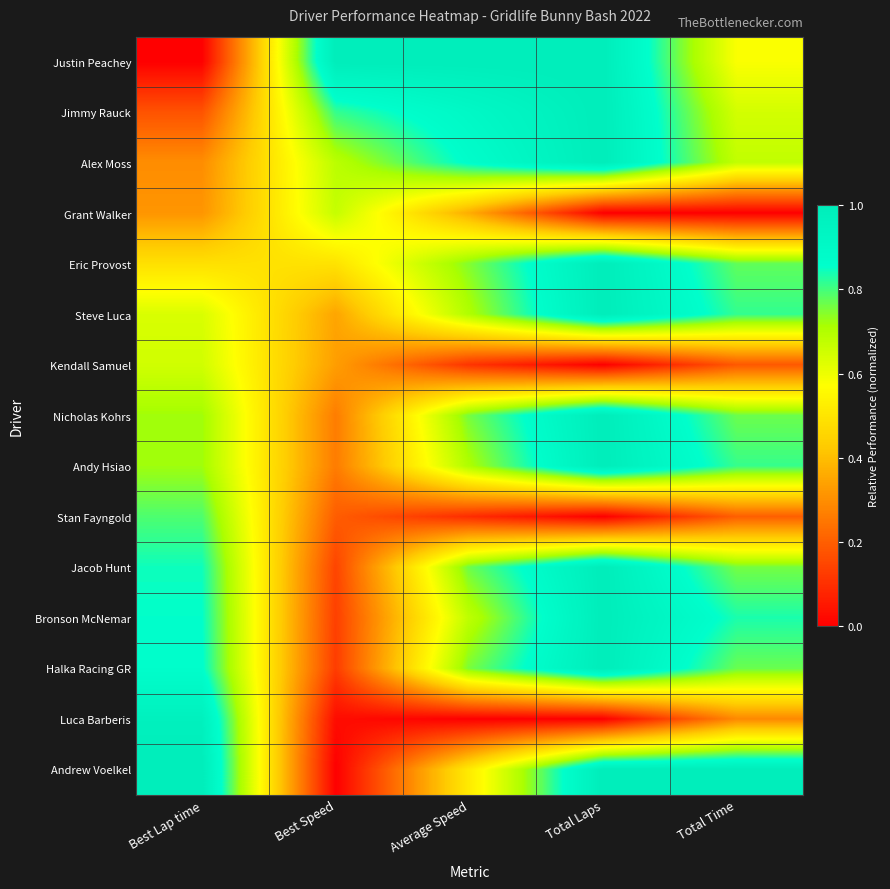

At Total Laps, list the series in order from largest to smallest.

Justin Peachey, Jimmy Rauck, Alex Moss, Eric Provost, Steve Luca, Nicholas Kohrs, Andy Hsiao, Jacob Hunt, Bronson McNemar, Halka Racing GR, Andrew Voelkel, Grant Walker, Kendall Samuel, Stan Fayngold, Luca Barberis